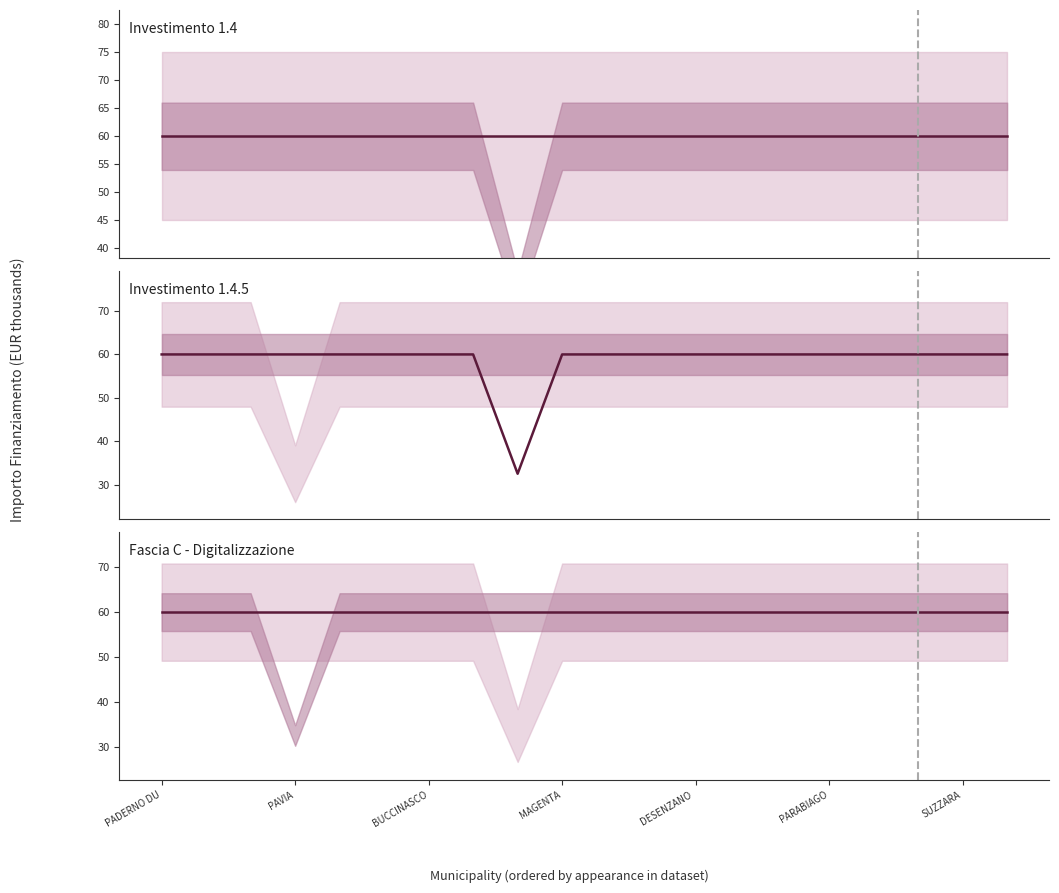

What are all the series names shown in the legend?

Investimento 1.4, Investimento 1.4.5, Fascia C - Digitalizzazione